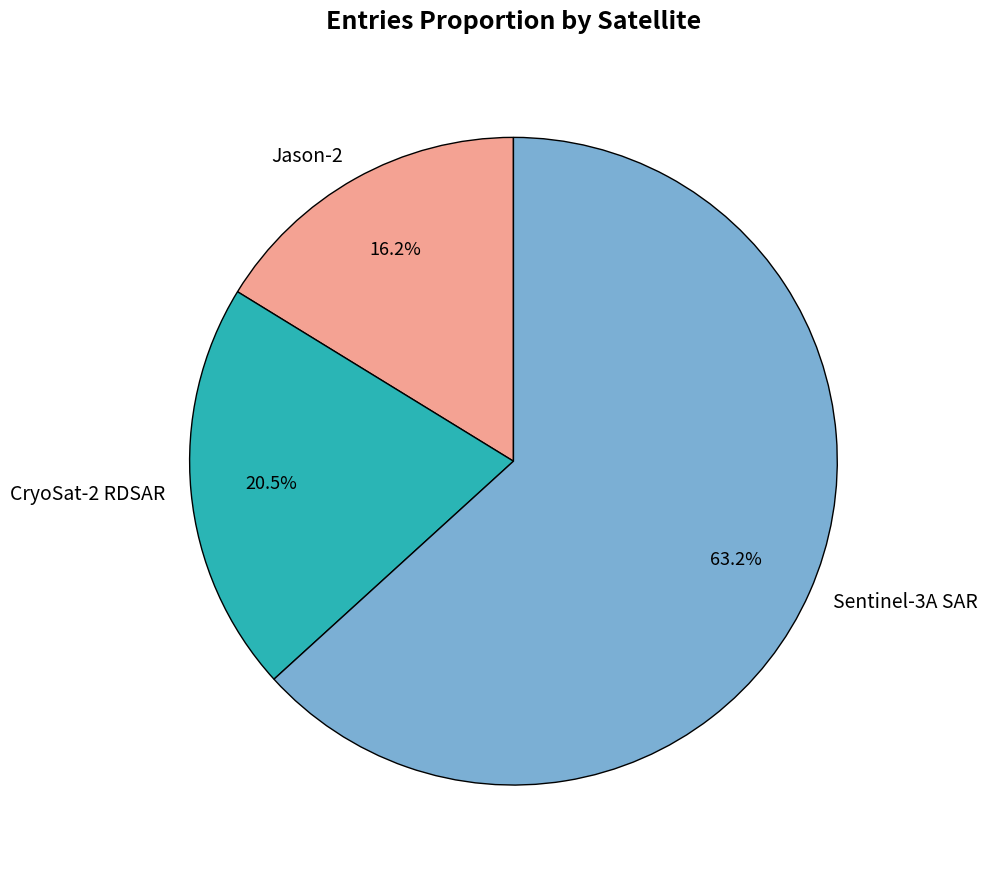

Is there a majority slice in this chart?

Yes